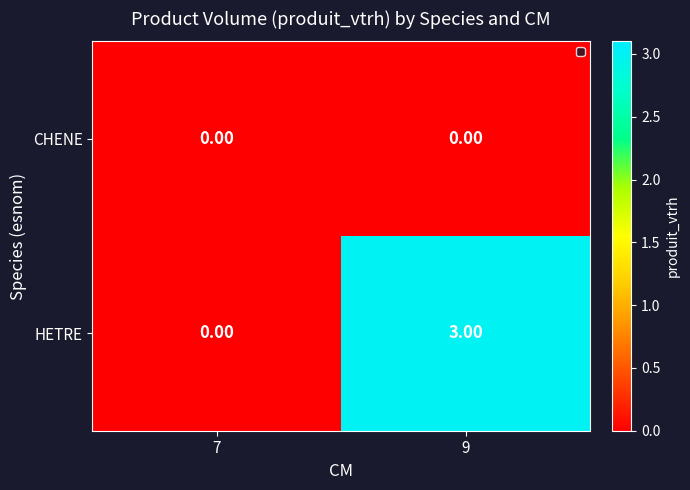

Rank the series by their average value, from highest to lowest.

HETRE, CHENE